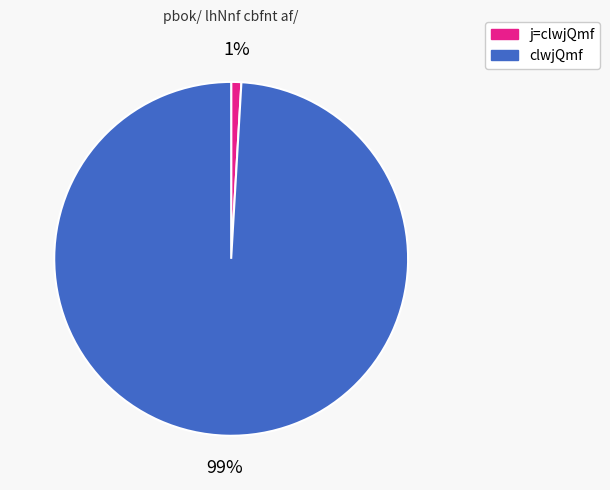

How many slices are in this pie chart?

2